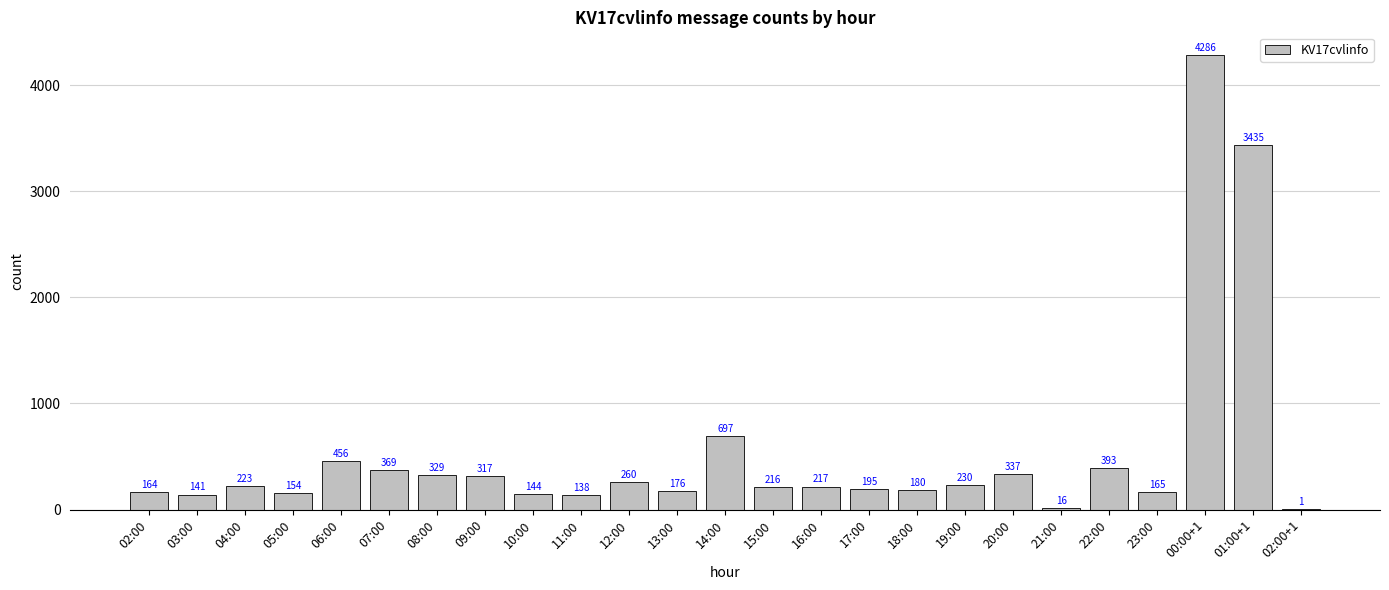

The value at 10:00 is 144. True or false?

True